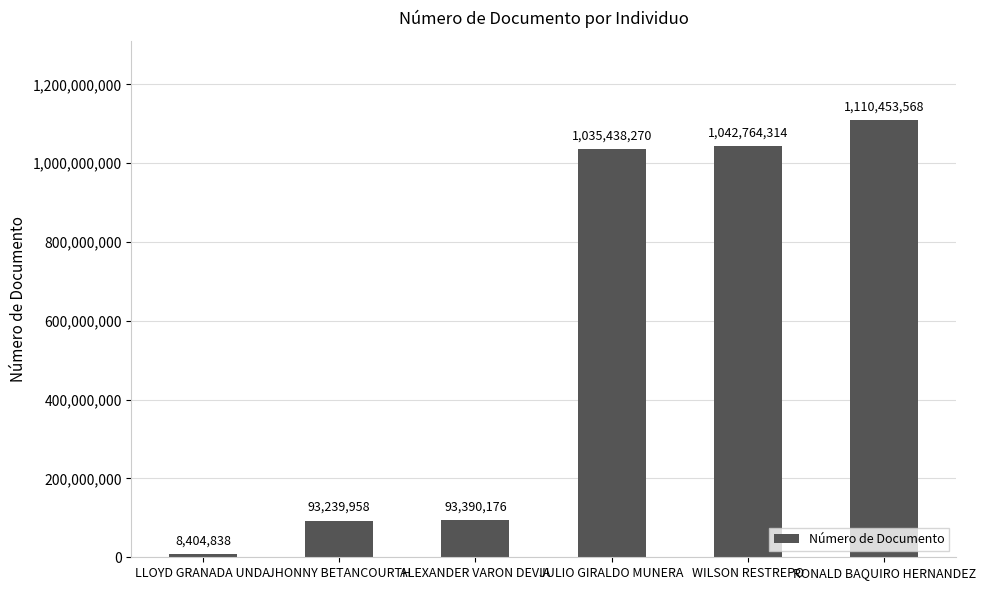

List the labels in order of value, smallest first.

LLOYD GRANADA UNDA, JHONNY BETANCOURTH, ALEXANDER VARON DEVIA, JULIO GIRALDO MUNERA, WILSON RESTREPO, RONALD BAQUIRO HERNANDEZ